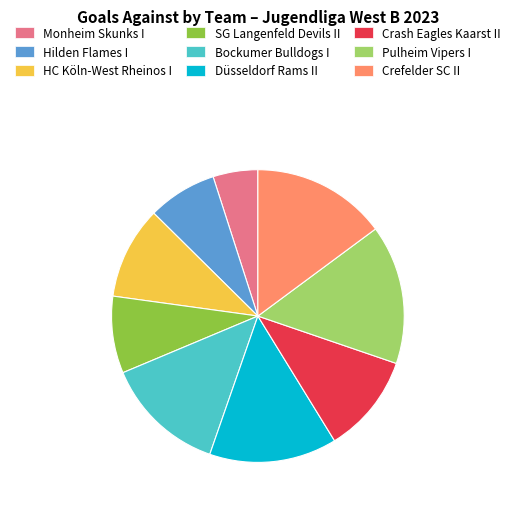

The Pulheim Vipers I slice represents 15% of the pie. True or false?

True